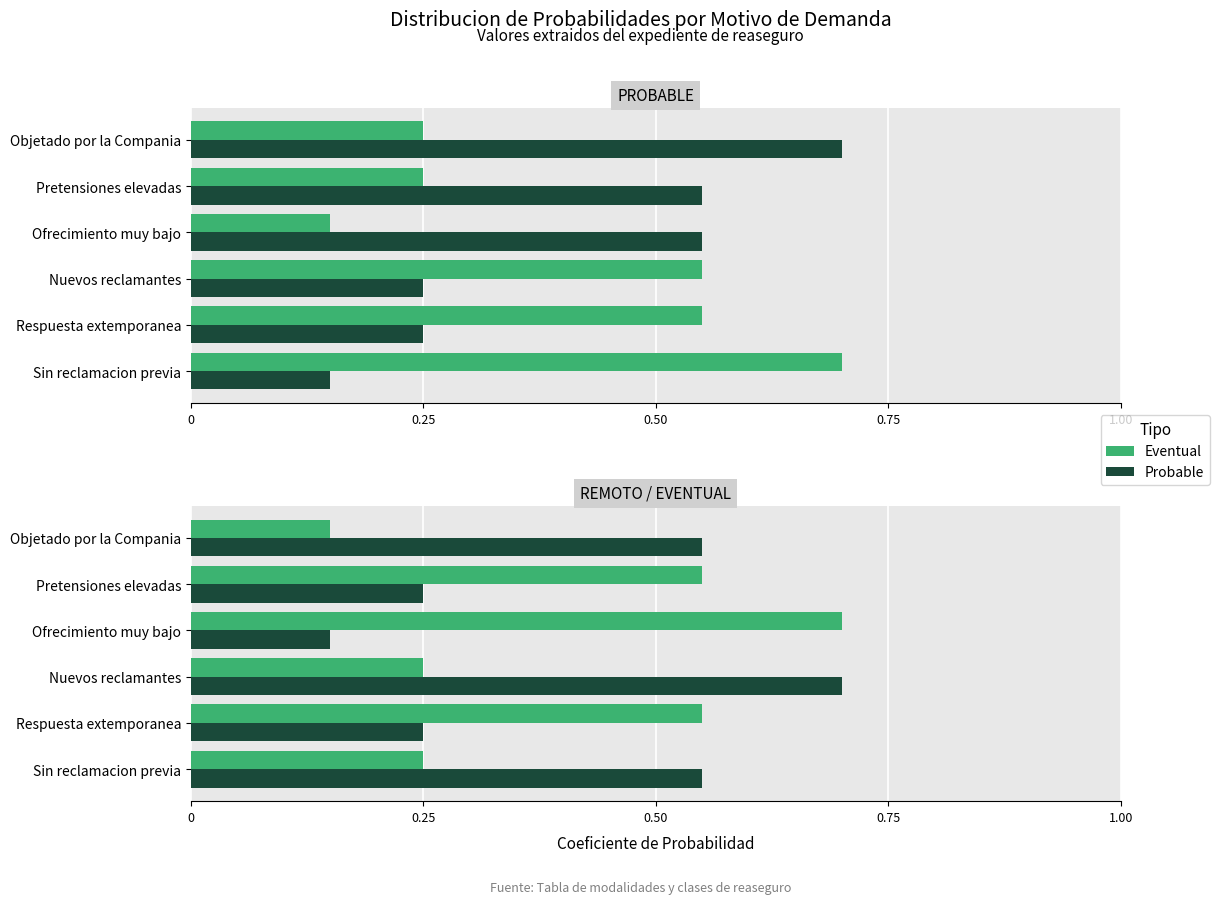

Which series has the largest range (max minus min)?

Probable